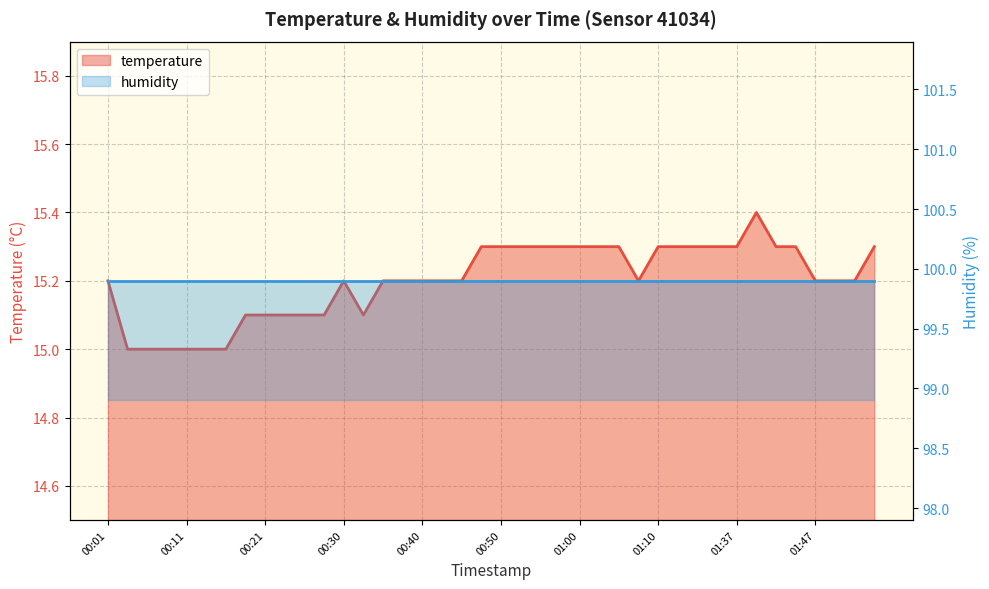

How many data points does each series have?

40